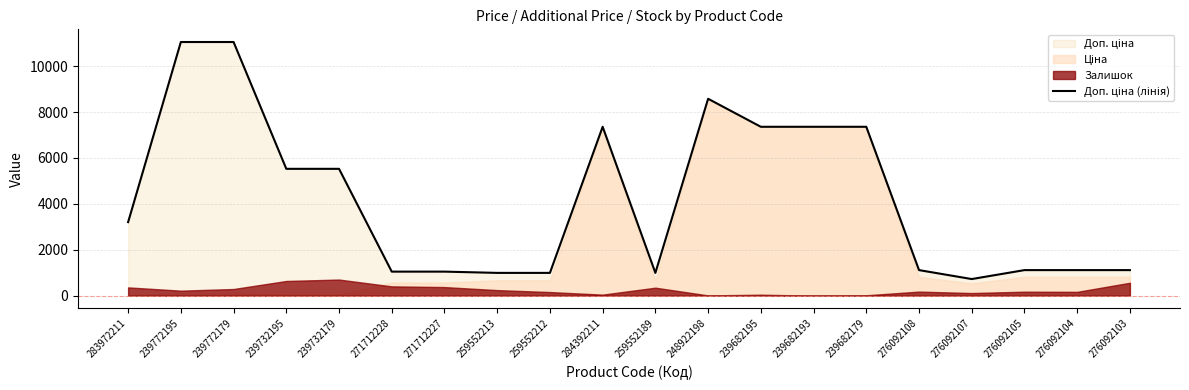

Which label corresponds to the largest value in the chart?

239772195